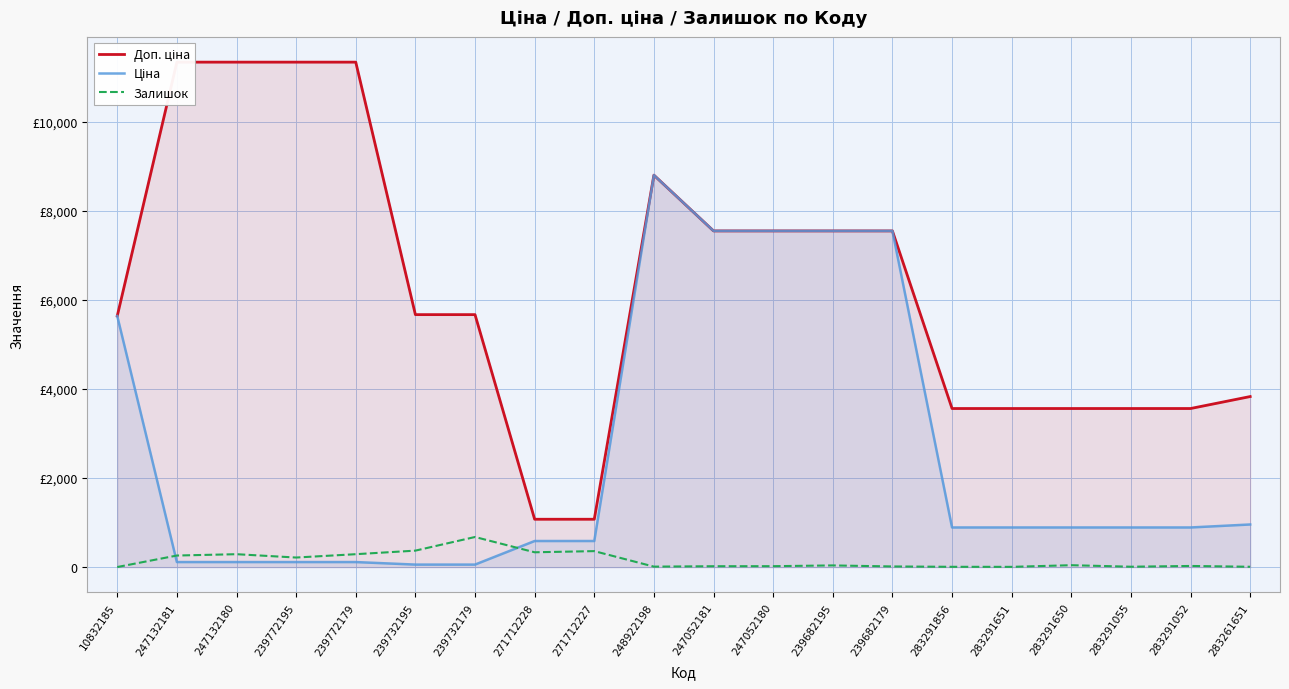

What is the difference between the maximum and minimum values in the Ціна series?

8741.0